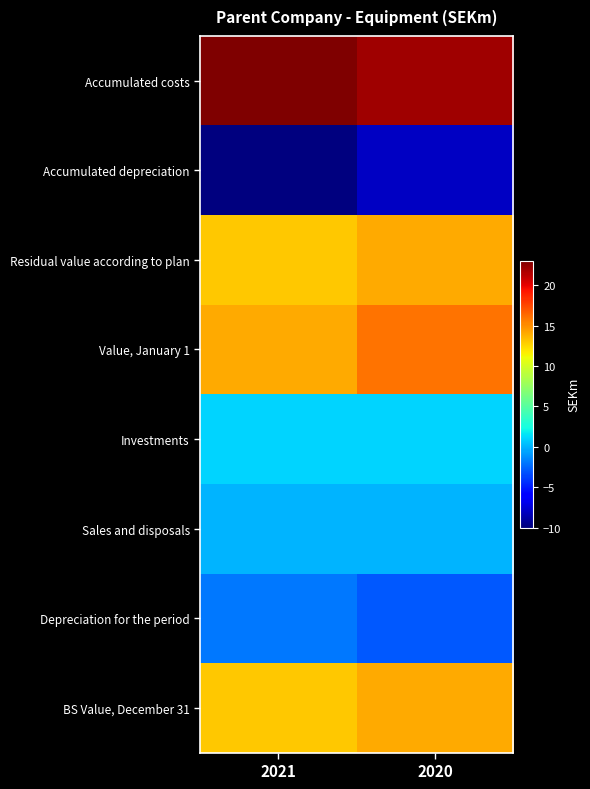

What is the minimum value shown in the chart?

-10